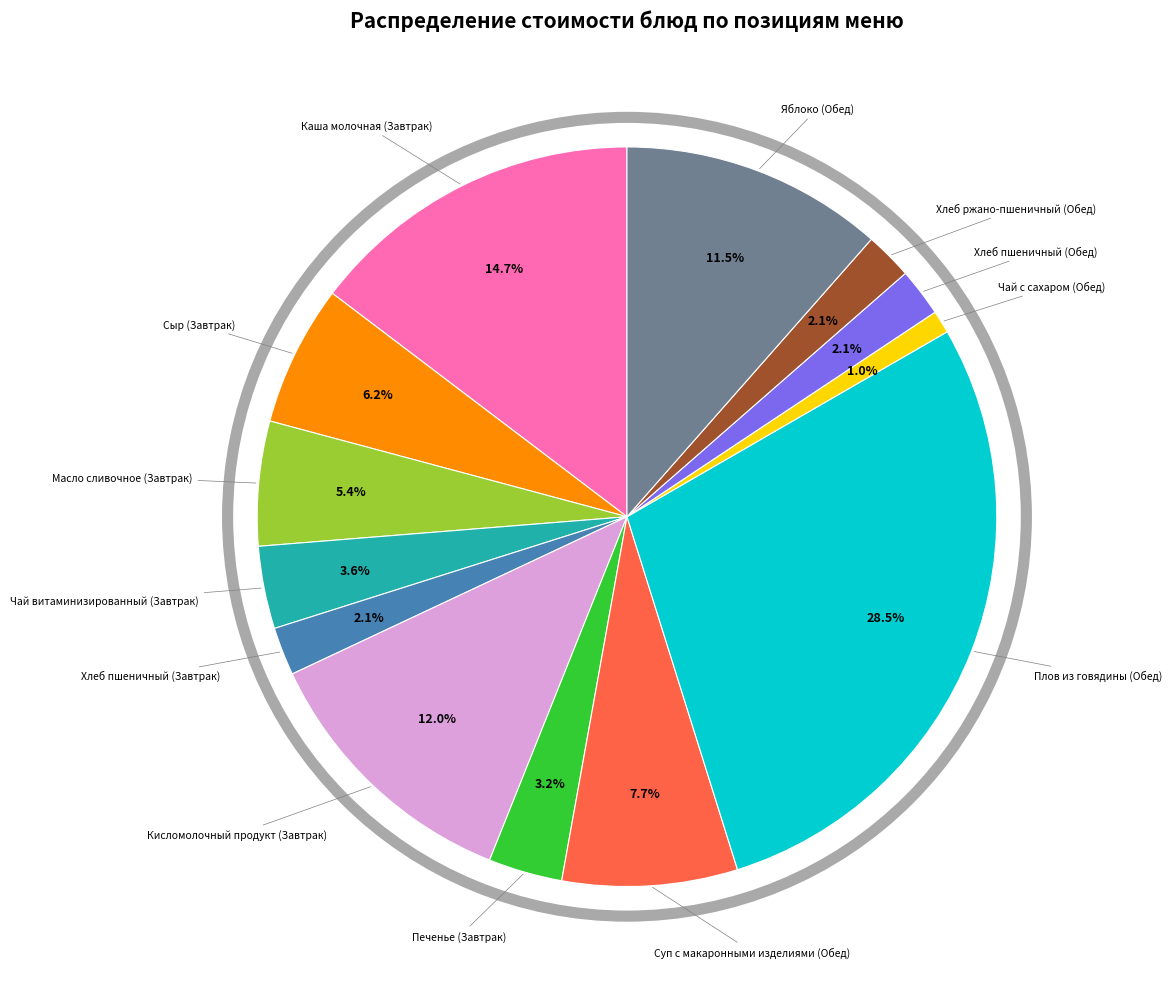

Approximately how many times larger is the value at Хлеб ржано-пшеничный (Обед) compared to Хлеб пшеничный (Завтрак)?

1.0